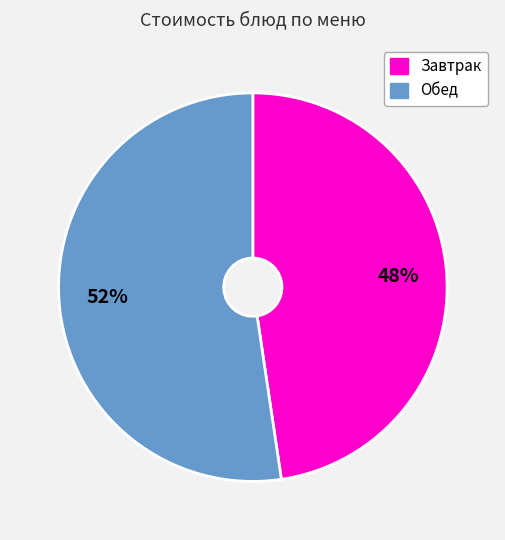

Does any single category account for the majority?

Yes